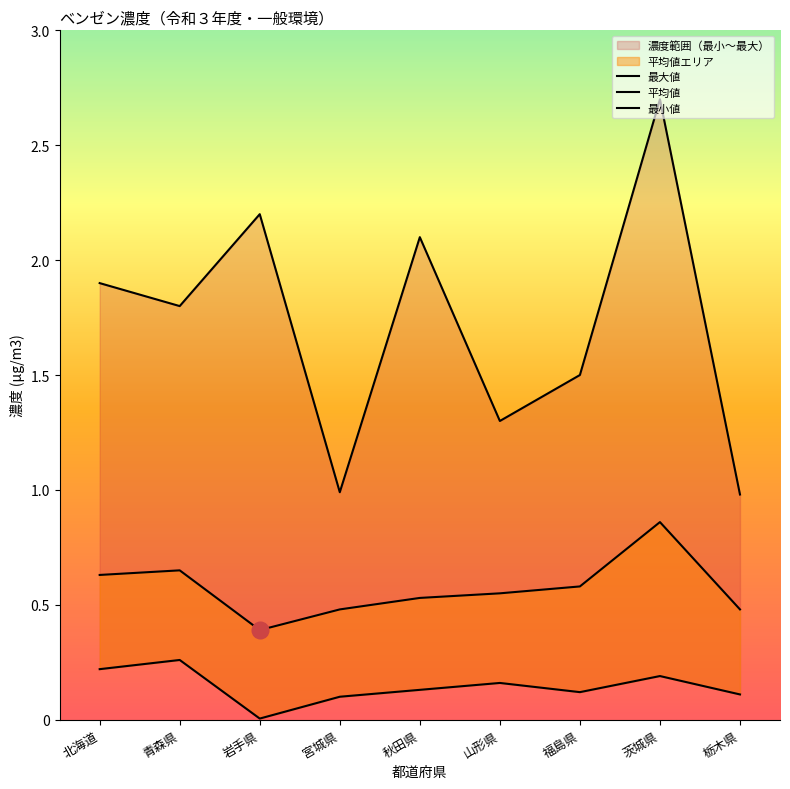

What is the difference between the highest and lowest values at 茨城県?

2.5